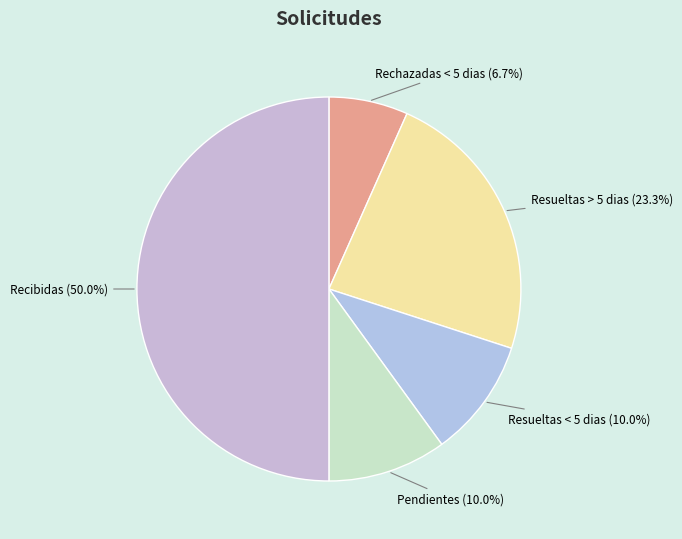

Is Resueltas < 5 dias the majority of the pie?

No